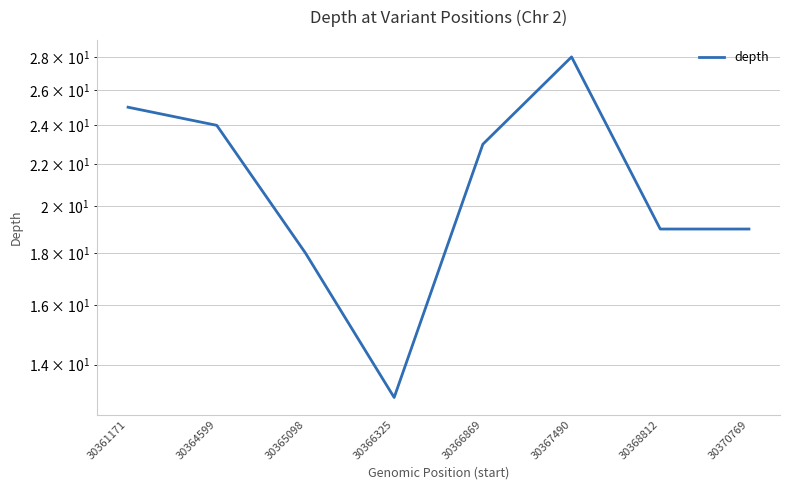

The chart shows a value of 24 at 30364599. True or false?

True